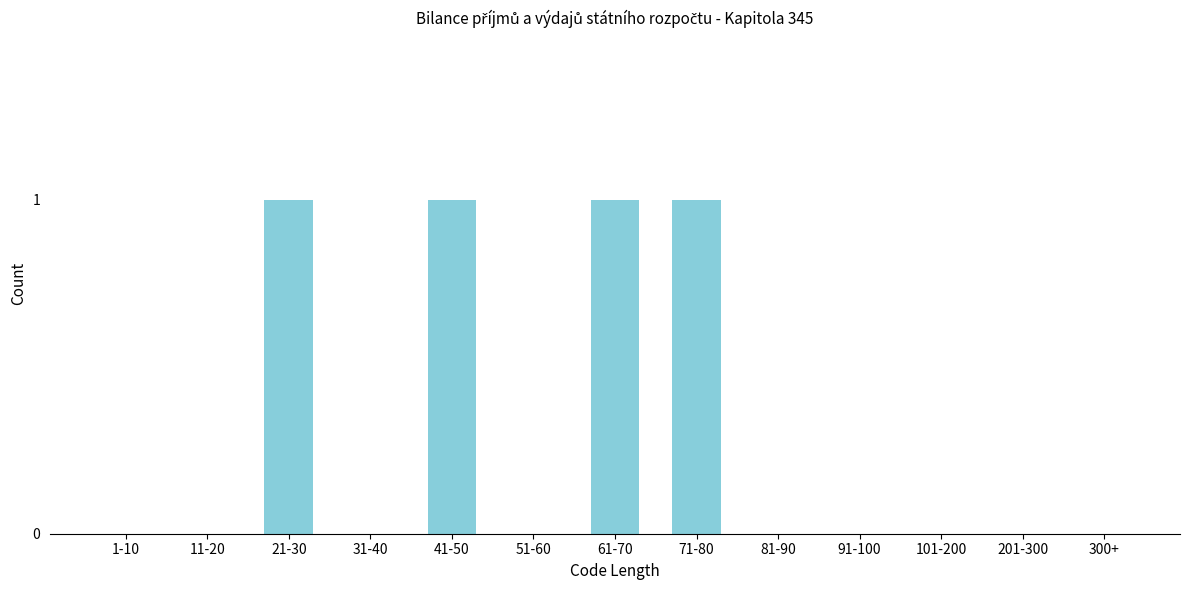

Reading left to right, extract all data points from this chart.

1-10=0	11-20=0	21-30=1	31-40=0	41-50=1	51-60=0	61-70=1	71-80=1	81-90=0	91-100=0	101-200=0	201-300=0	300+=0